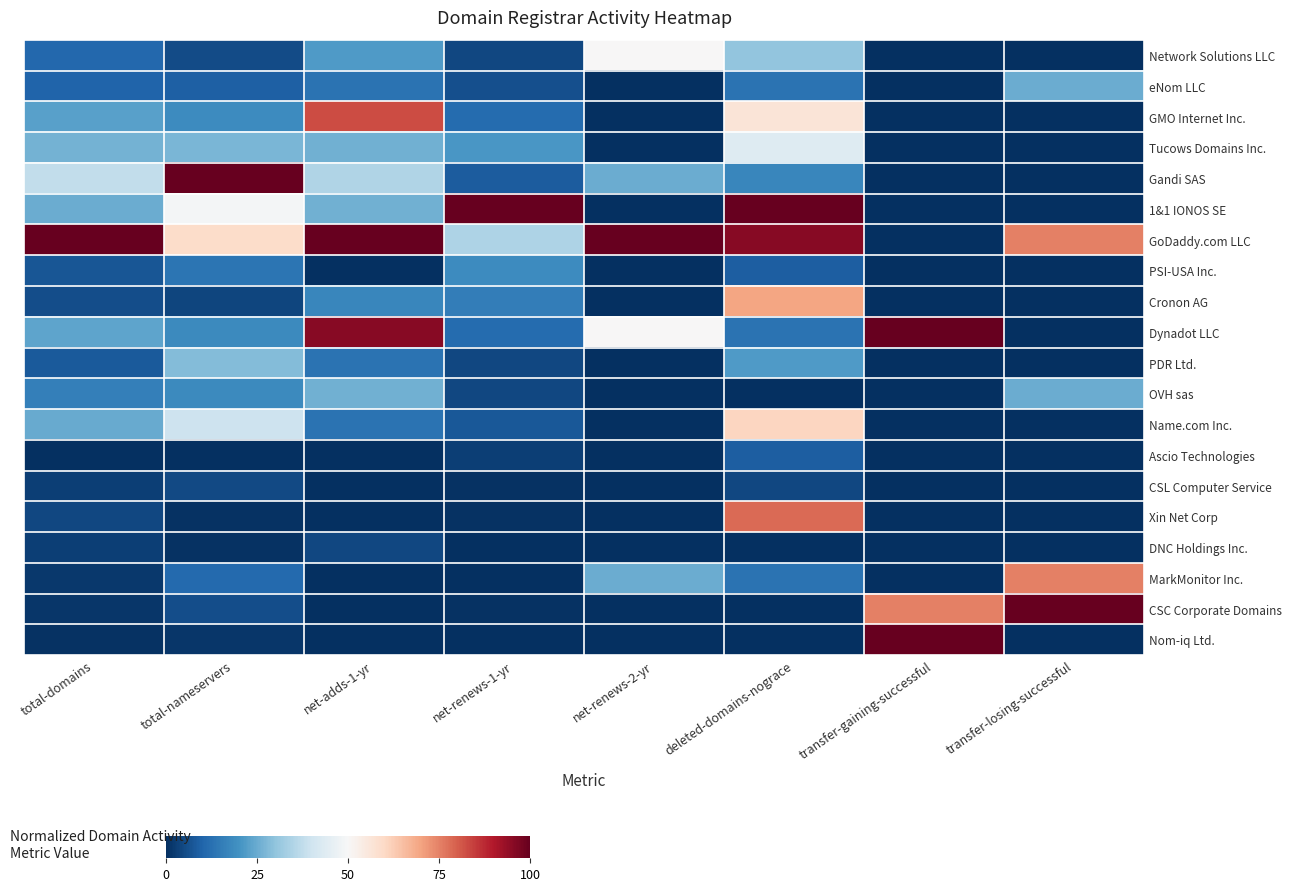

Which series has the largest total across all categories?

GoDaddy.com LLC